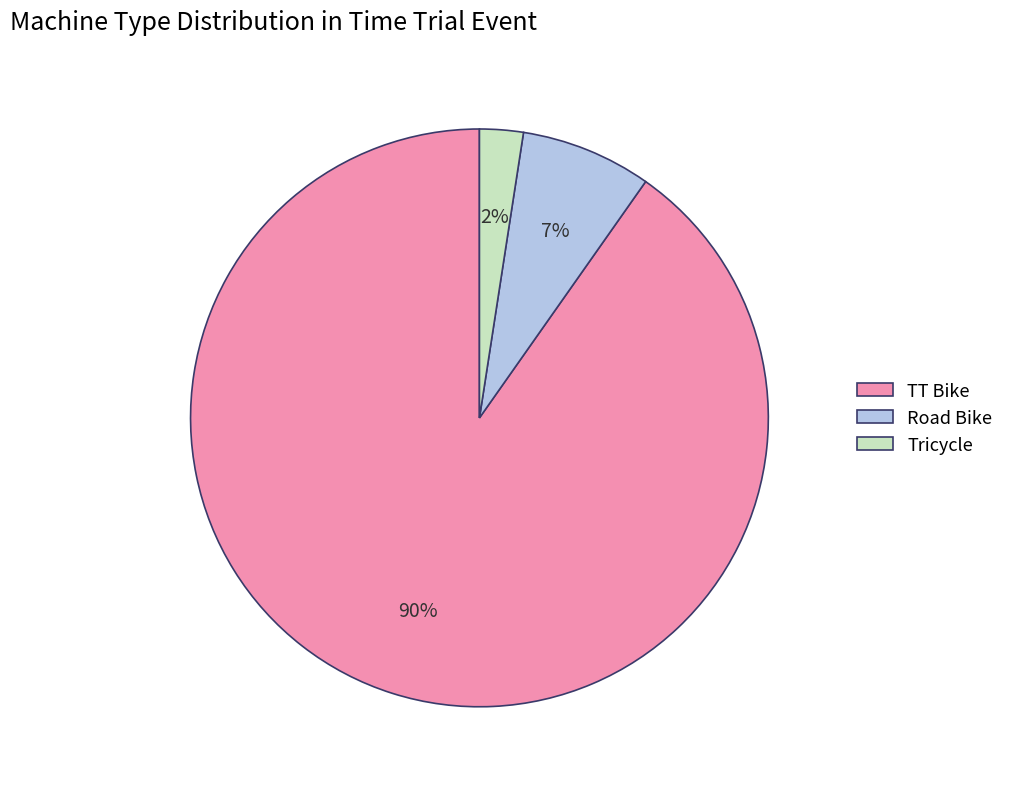

Between TT Bike and Road Bike, which is larger?

TT Bike